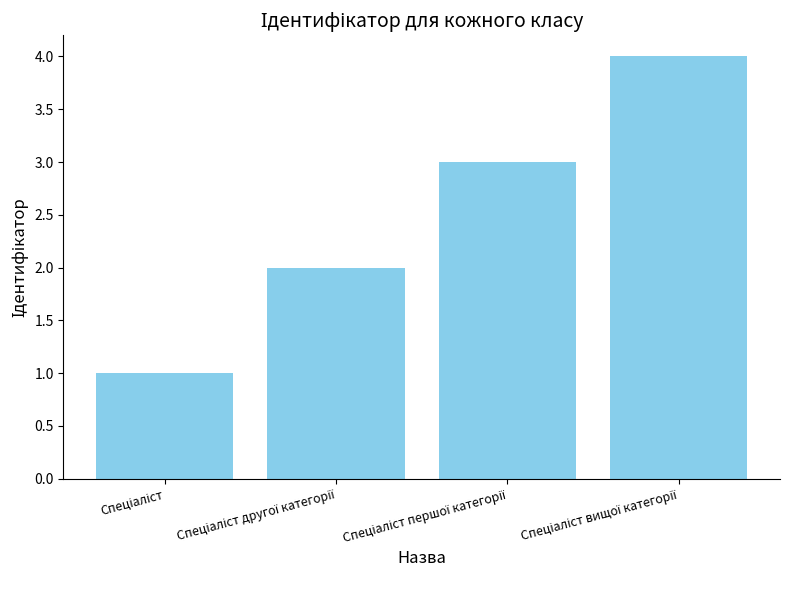

What is the difference between the maximum and minimum values?

3